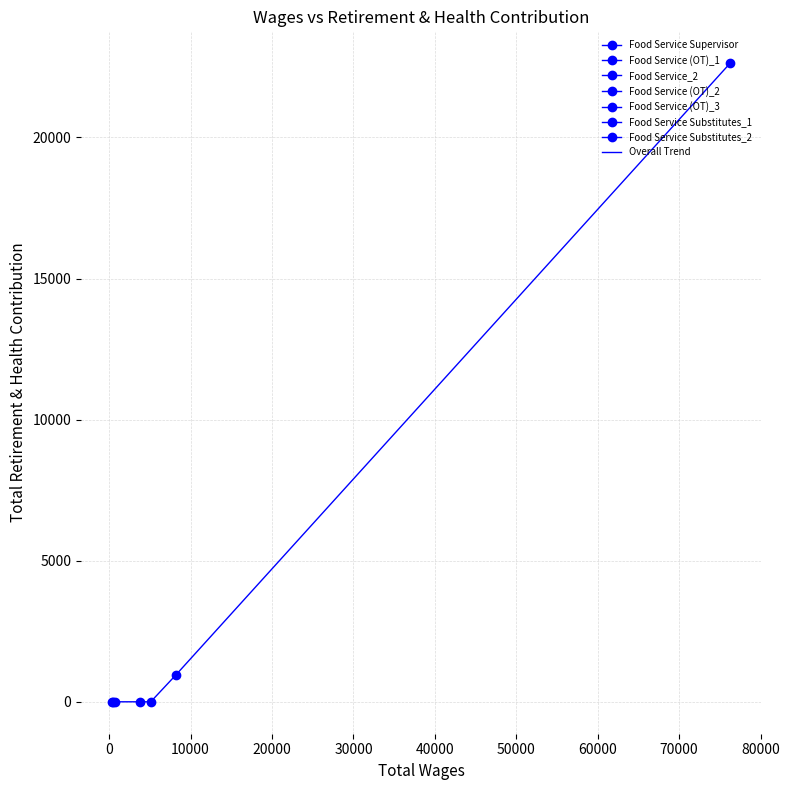

True or false: the data shows -8709 at 30000.

False